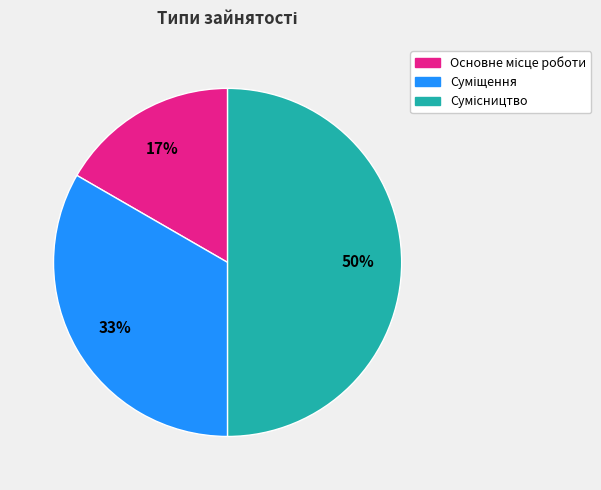

Count the number of slices in the pie.

3